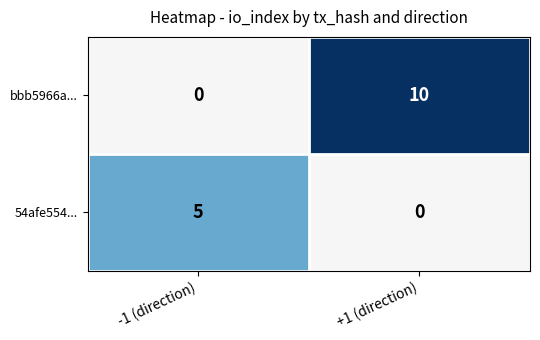

The value of bbb5966a... at -1 (direction) is -3. True or false?

False